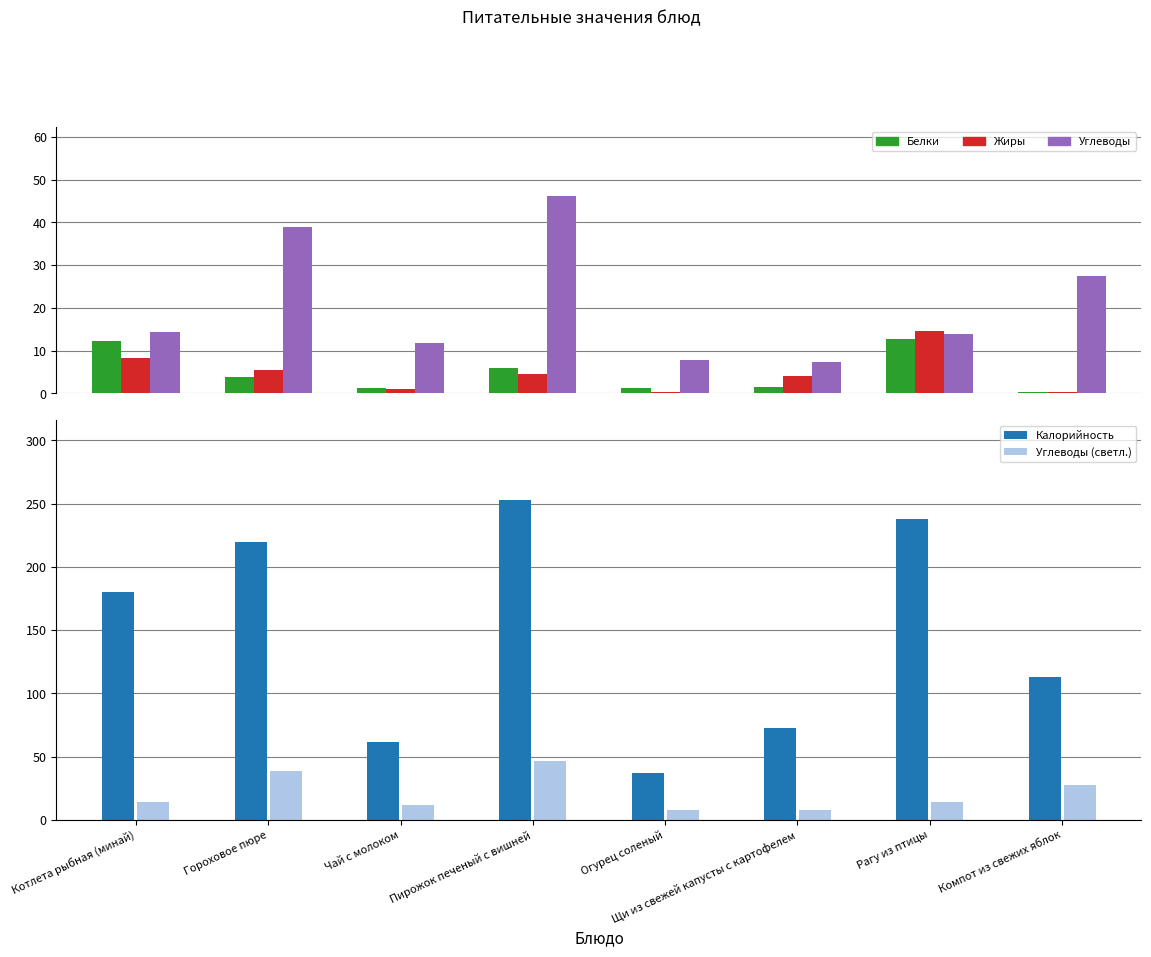

How many bars are there in each group?

5